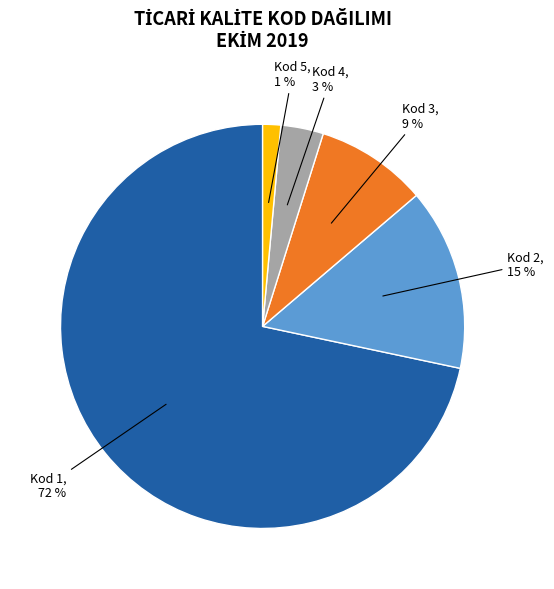

Is there a majority slice in this chart?

Yes